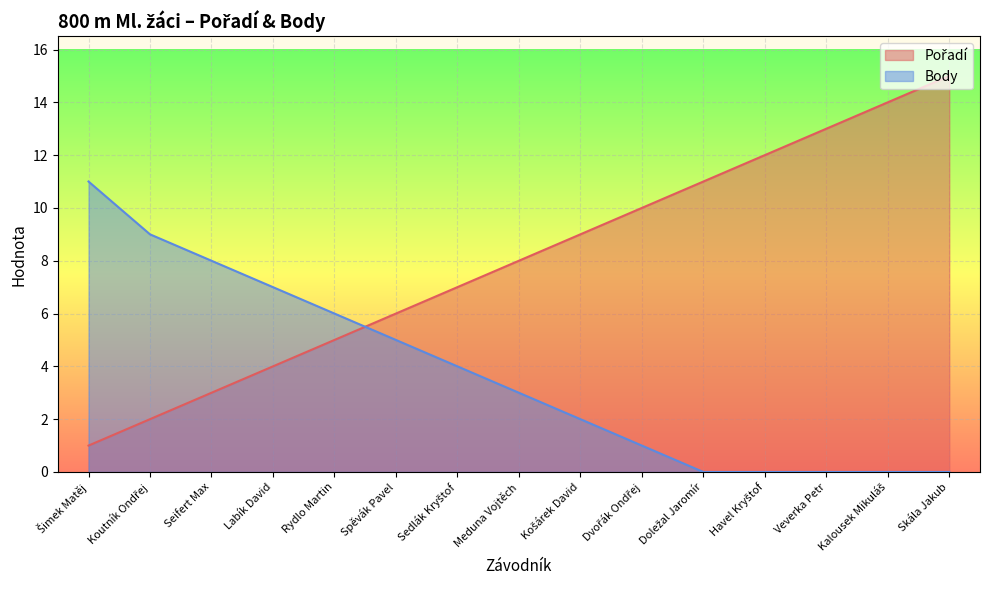

Reading left to right, extract all data points from this chart.

Pořadí: Šimek Matěj=1	Koutník Ondřej=2	Seifert Max=3	Labík David=4	Rydlo Martin=5	Spěvák Pavel=6	Sedlák Kryštof=7	Meduna Vojtěch=8	Košárek David=9	Dvořák Ondřej=10	Doležal Jaromír=11	Havel Kryštof=12	Veverka Petr=13	Kalousek Mikuláš=14	Skála Jakub=15
Body: Šimek Matěj=11	Koutník Ondřej=9	Seifert Max=8	Labík David=7	Rydlo Martin=6	Spěvák Pavel=5	Sedlák Kryštof=4	Meduna Vojtěch=3	Košárek David=2	Dvořák Ondřej=1	Doležal Jaromír=0	Havel Kryštof=0	Veverka Petr=0	Kalousek Mikuláš=0	Skála Jakub=0